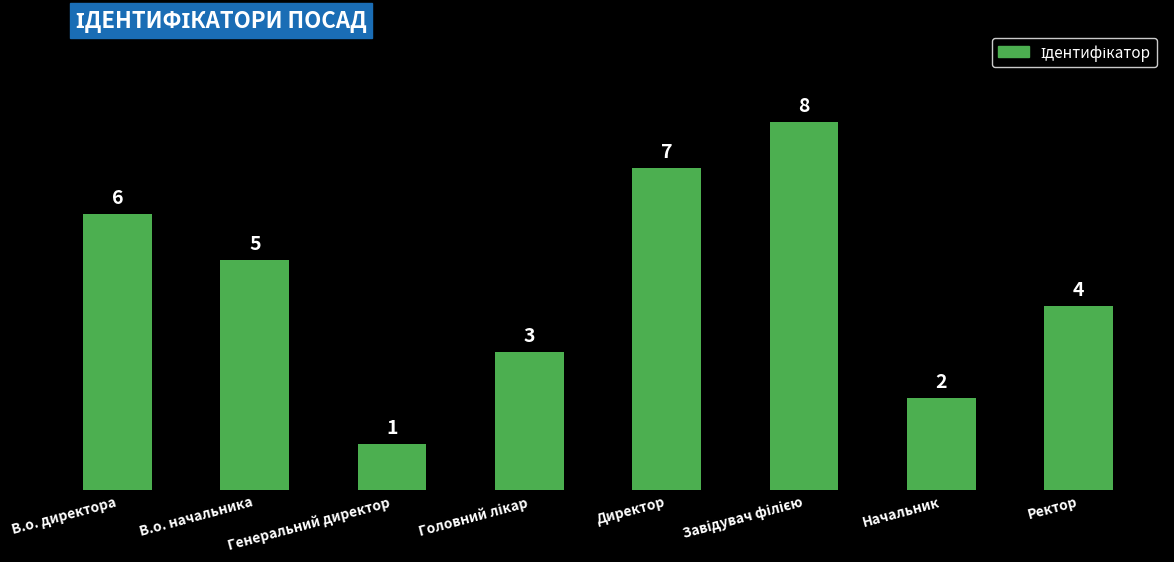

Approximately how many times larger is the value at Ректор compared to Начальник?

2.0